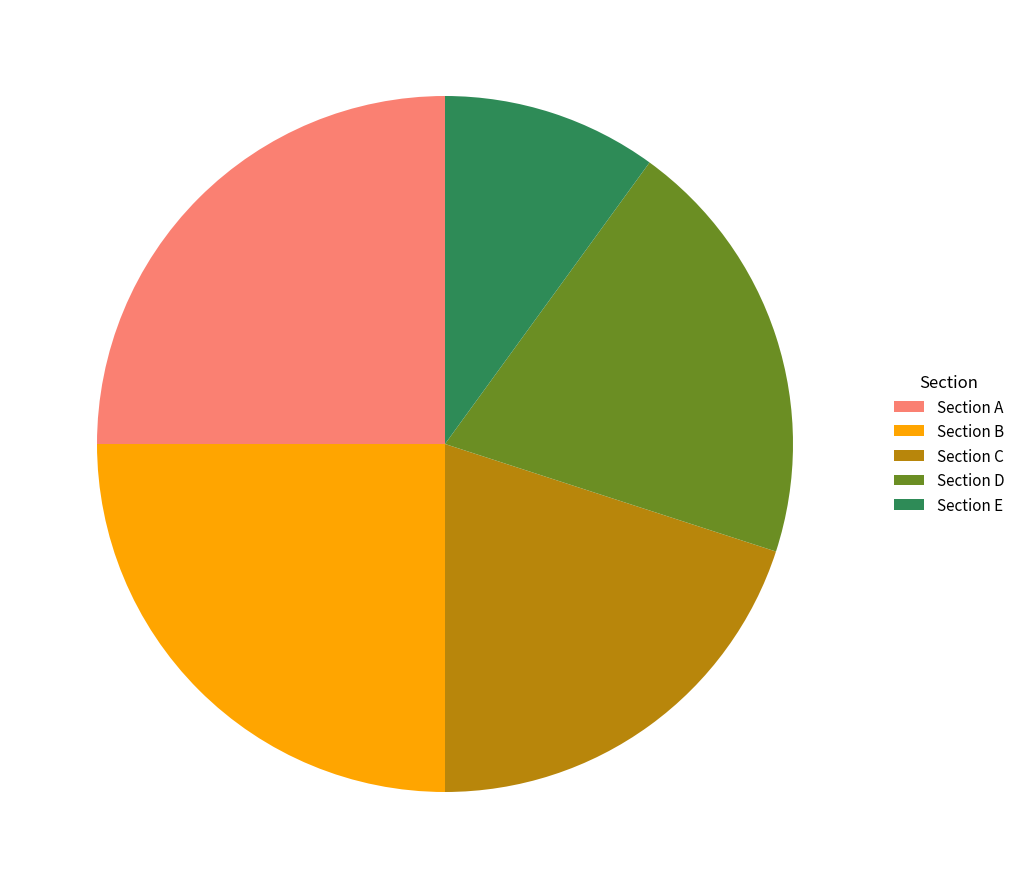

True or false: Section C accounts for 9% of the total.

False